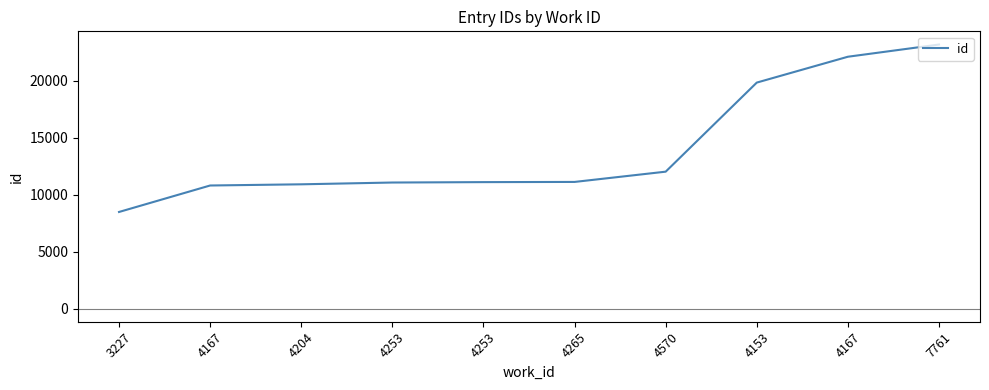

What is the difference between the values at 4265 and 4153?

8721